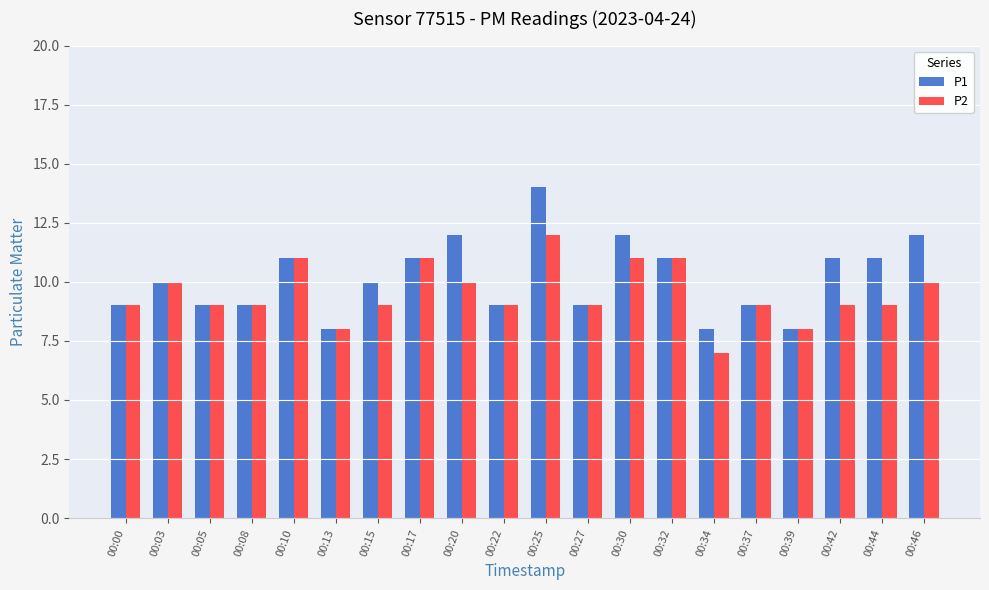

Reading left to right, extract all data points from this chart.

P1: 00:00=9	00:03=10	00:05=9	00:08=9	00:10=11	00:13=8	00:15=10	00:17=11	00:20=12	00:22=9	00:25=14	00:27=9	00:30=12	00:32=11	00:34=8	00:37=9	00:39=8	00:42=11	00:44=11	00:46=12
P2: 00:00=9	00:03=10	00:05=9	00:08=9	00:10=11	00:13=8	00:15=9	00:17=11	00:20=10	00:22=9	00:25=12	00:27=9	00:30=11	00:32=11	00:34=7	00:37=9	00:39=8	00:42=9	00:44=9	00:46=10